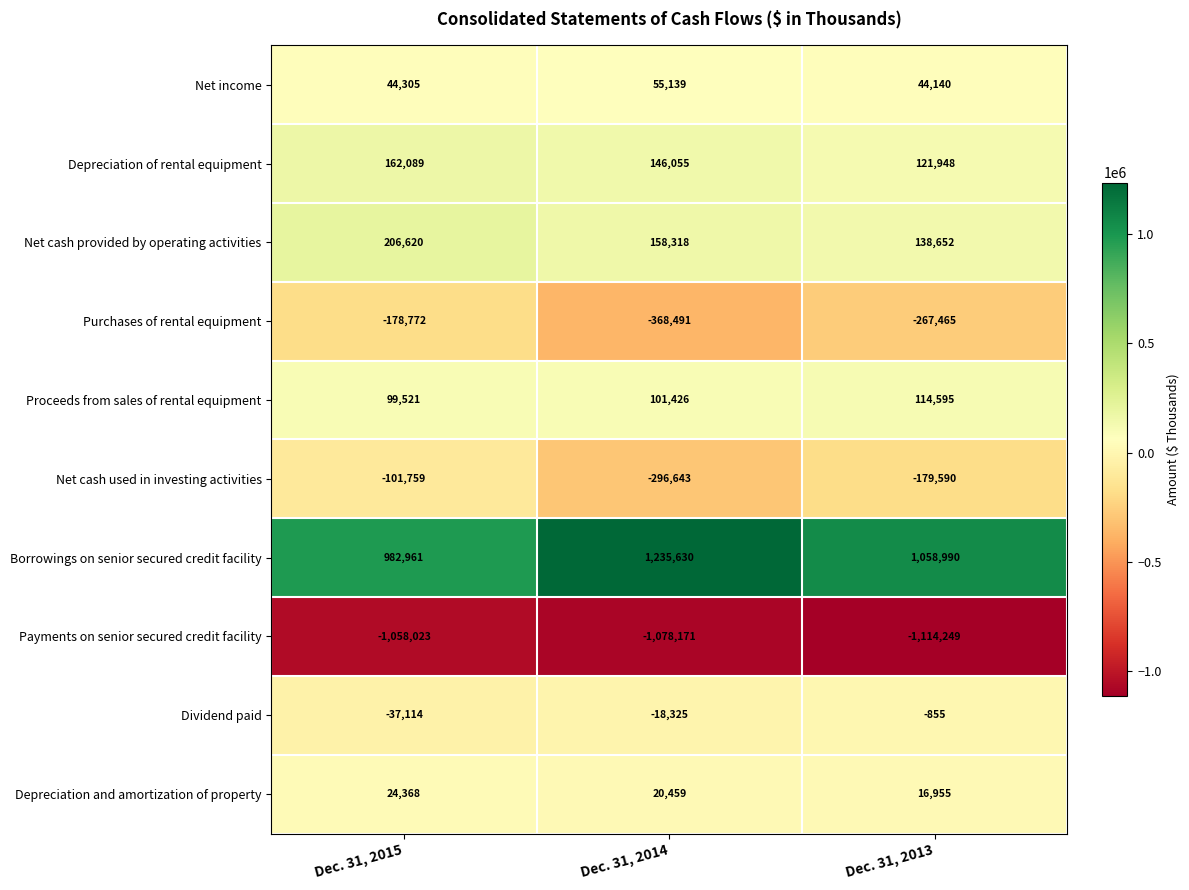

What is the average value of the Proceeds from sales of rental equipment series?

105181